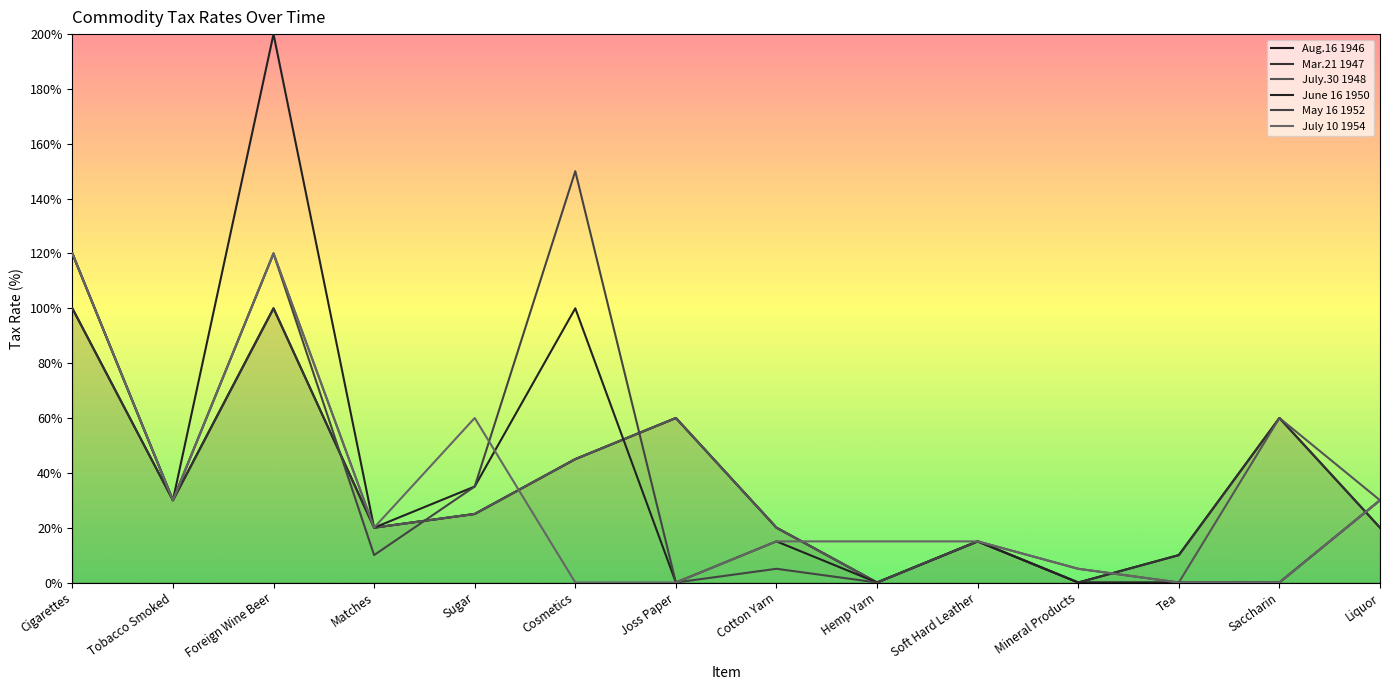

What is the sum of the May 16 1952 values at Soft Hard Leather and Tea?

15